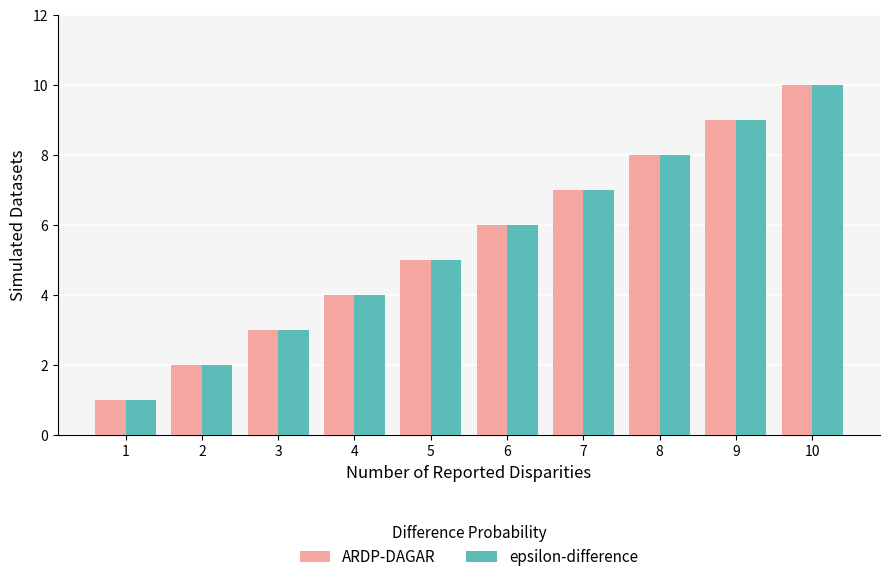

What is the difference between the second highest and minimum values in the ARDP-DAGAR series?

8